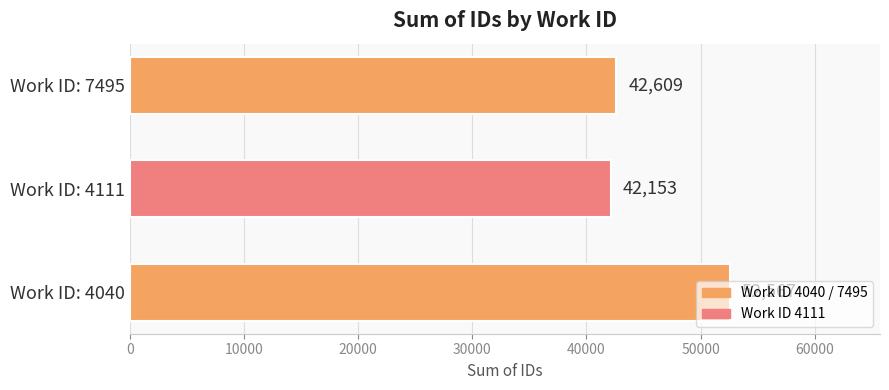

Does the chart contain any negative values?

No